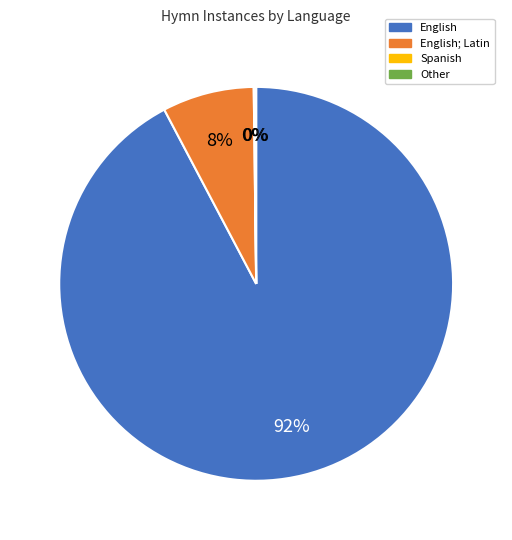

Is the sum of English and English; Latin greater than half?

Yes